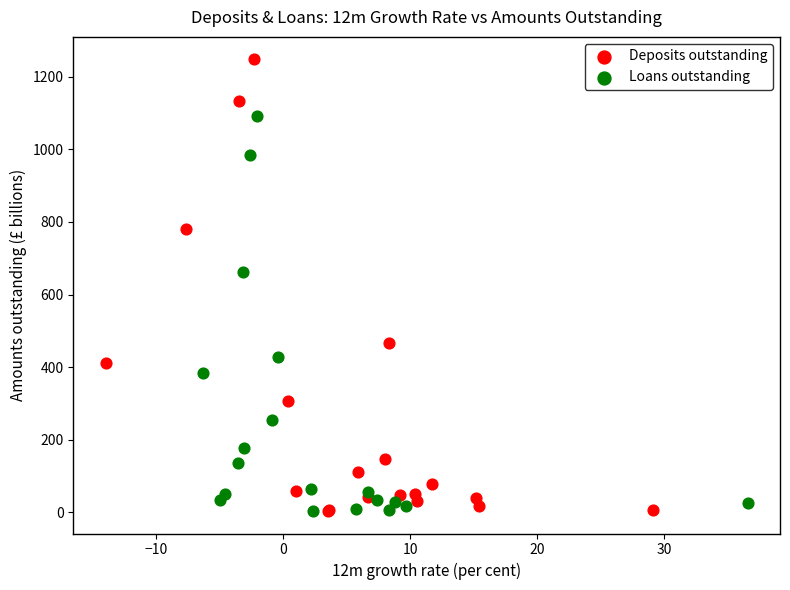

Which series reaches the maximum Y coordinate?

Deposits outstanding